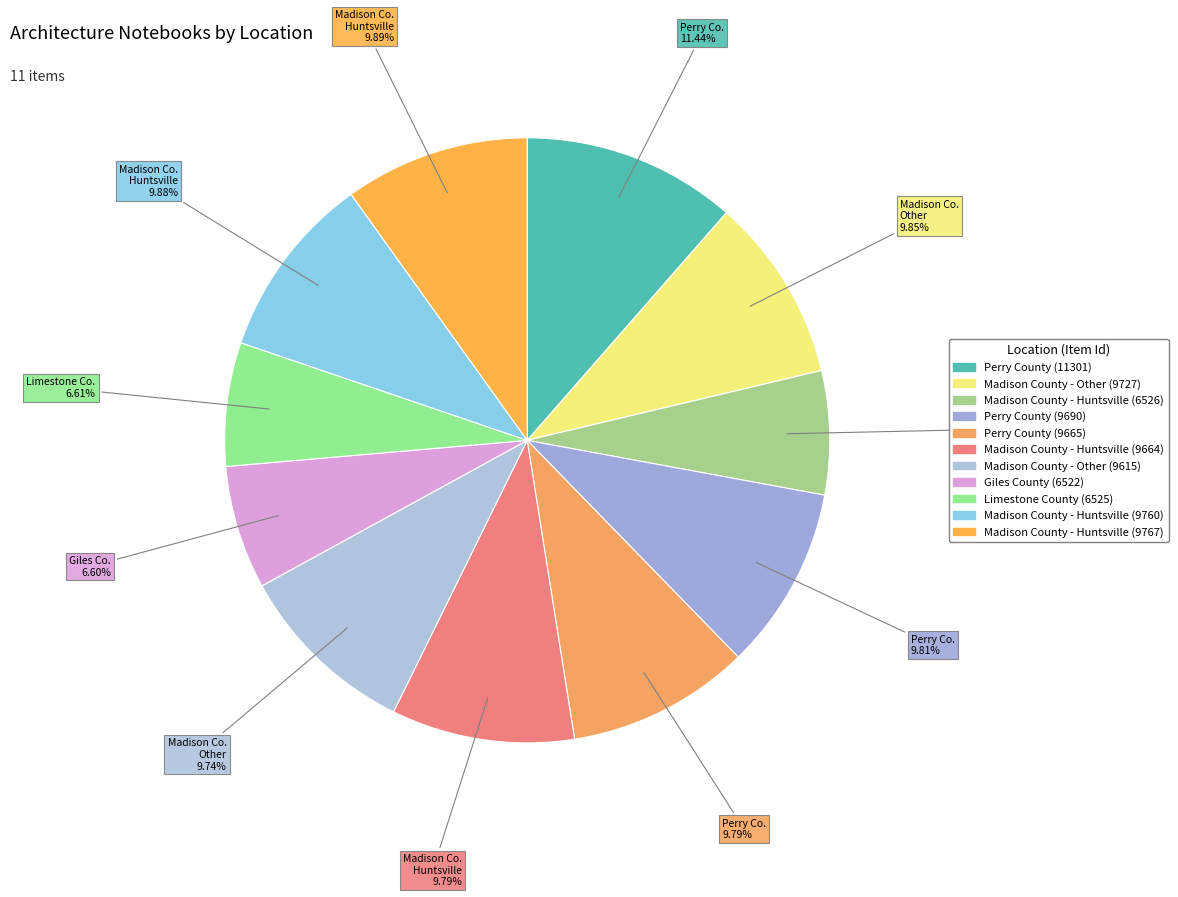

What is the ratio of the value at Madison County - Other (9727) to the value at Madison County - Huntsville (9664)?

1.0